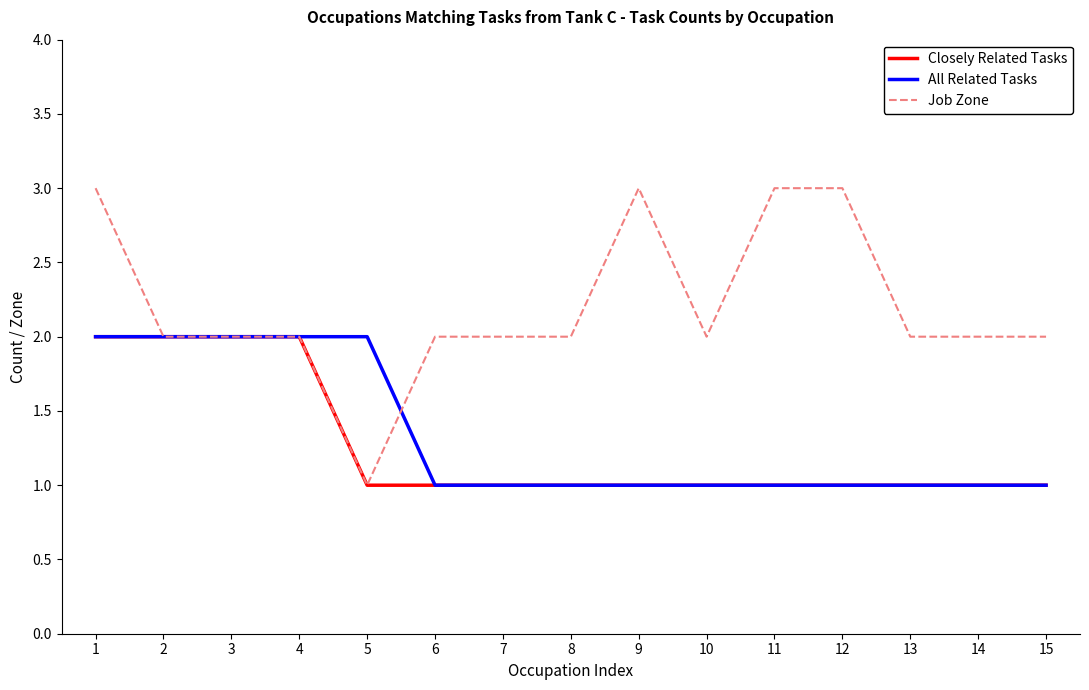

Reading left to right, transcribe all the data shown in this chart.

Closely Related Tasks: 2	2	2	2	1	1	1	1	1	1	1	1	1	1	1
All Related Tasks: 2	2	2	2	2	1	1	1	1	1	1	1	1	1	1
Job Zone: 3	2	2	2	1	2	2	2	3	2	3	3	2	2	2